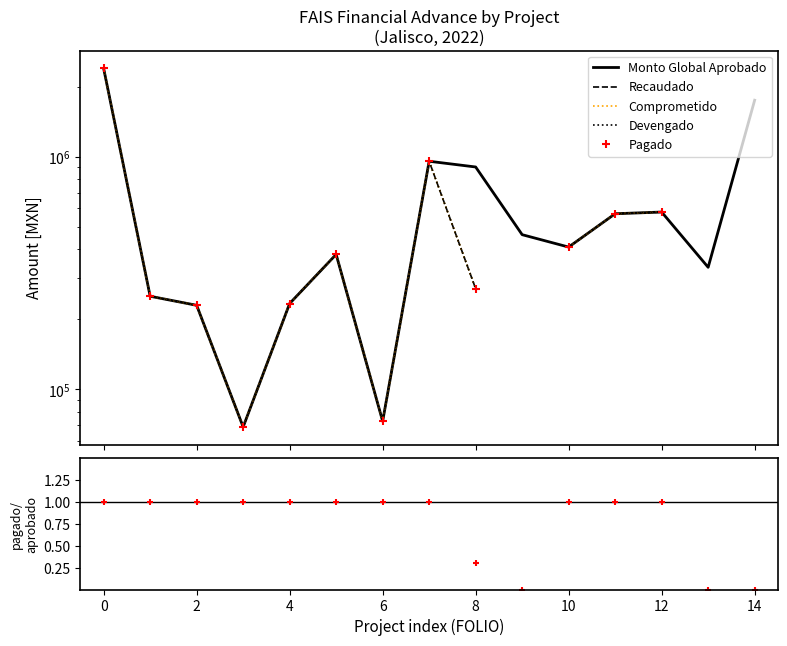

True or false: Monto Global Aprobado and Recaudado intersect in this chart.

False